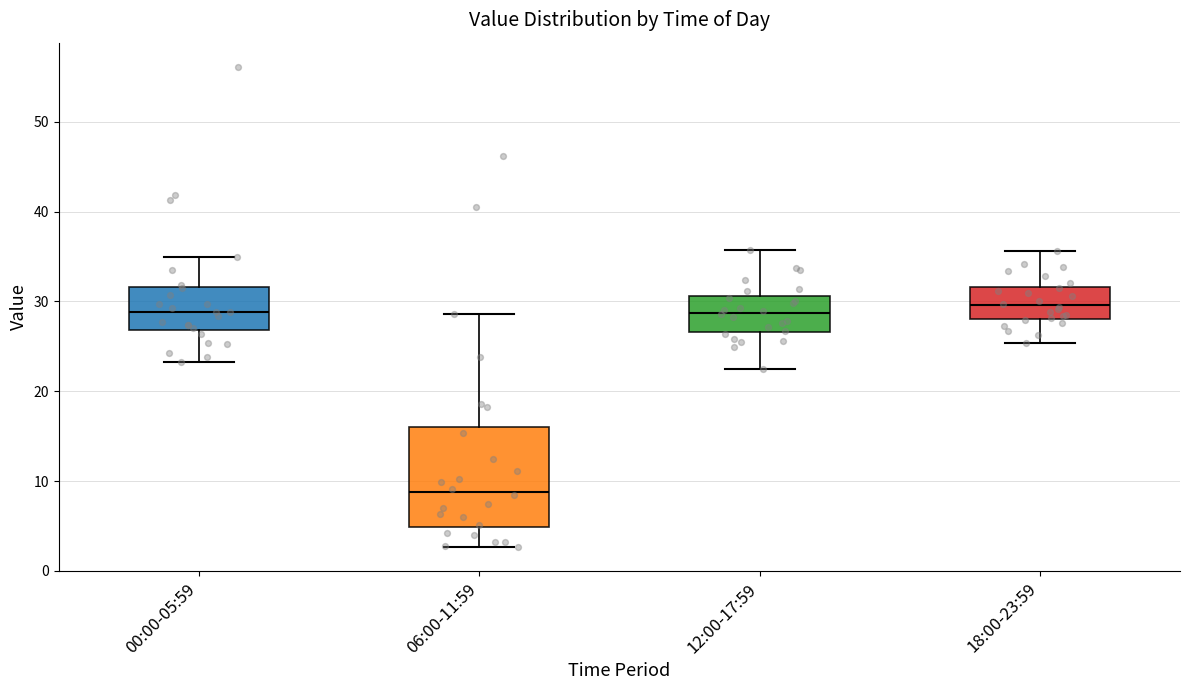

Where does the upper whisker of the box for 18:00-23:59 end on the y-axis? The values are not printed on the chart, so give them approximately, as read against the axis.

36